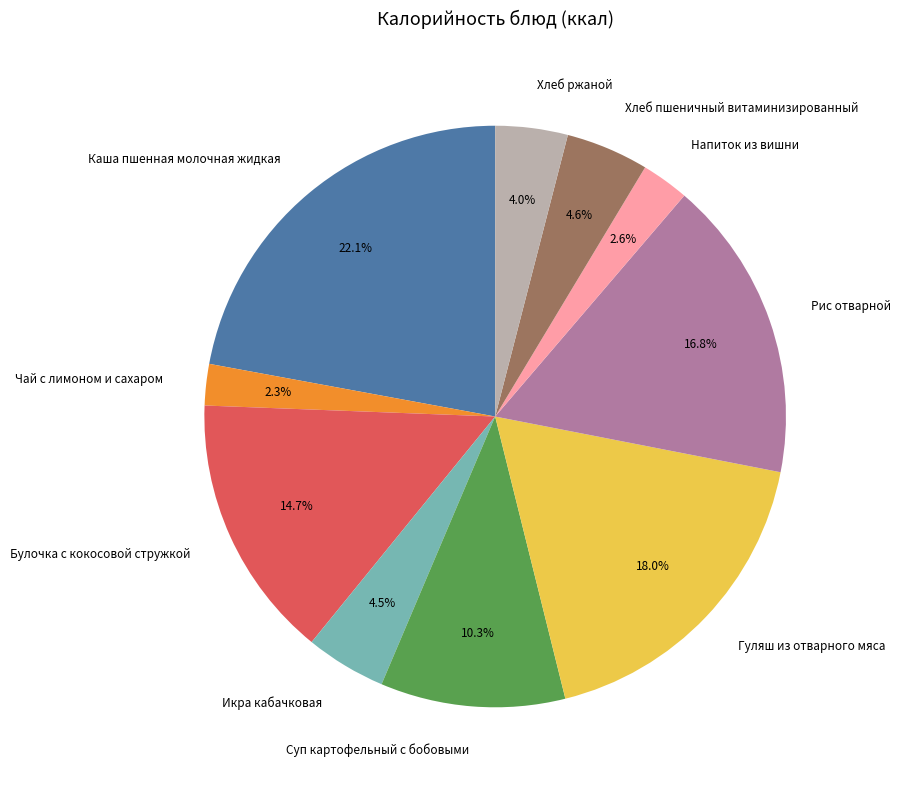

Do Чай с лимоном и сахаром and Напиток из вишни together represent more than half of the pie?

No